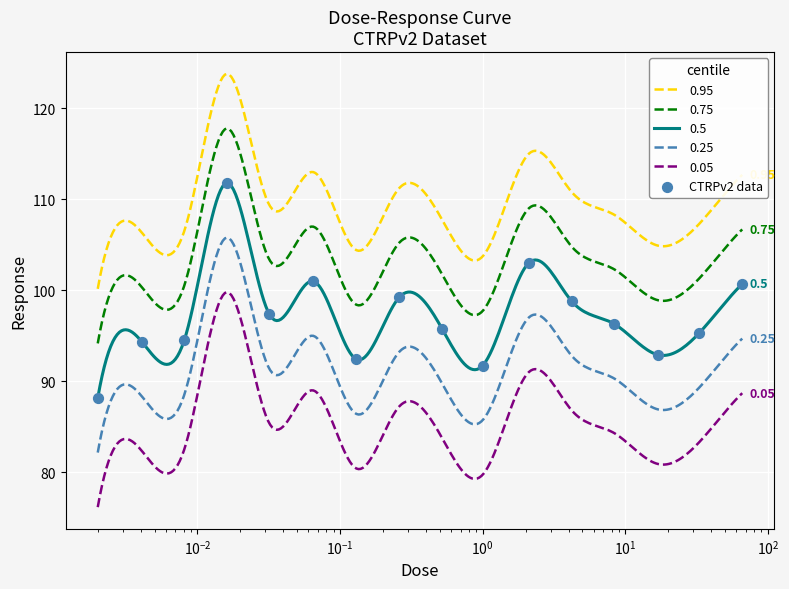

True or false: 0.25 and 0.05 intersect in this chart.

False